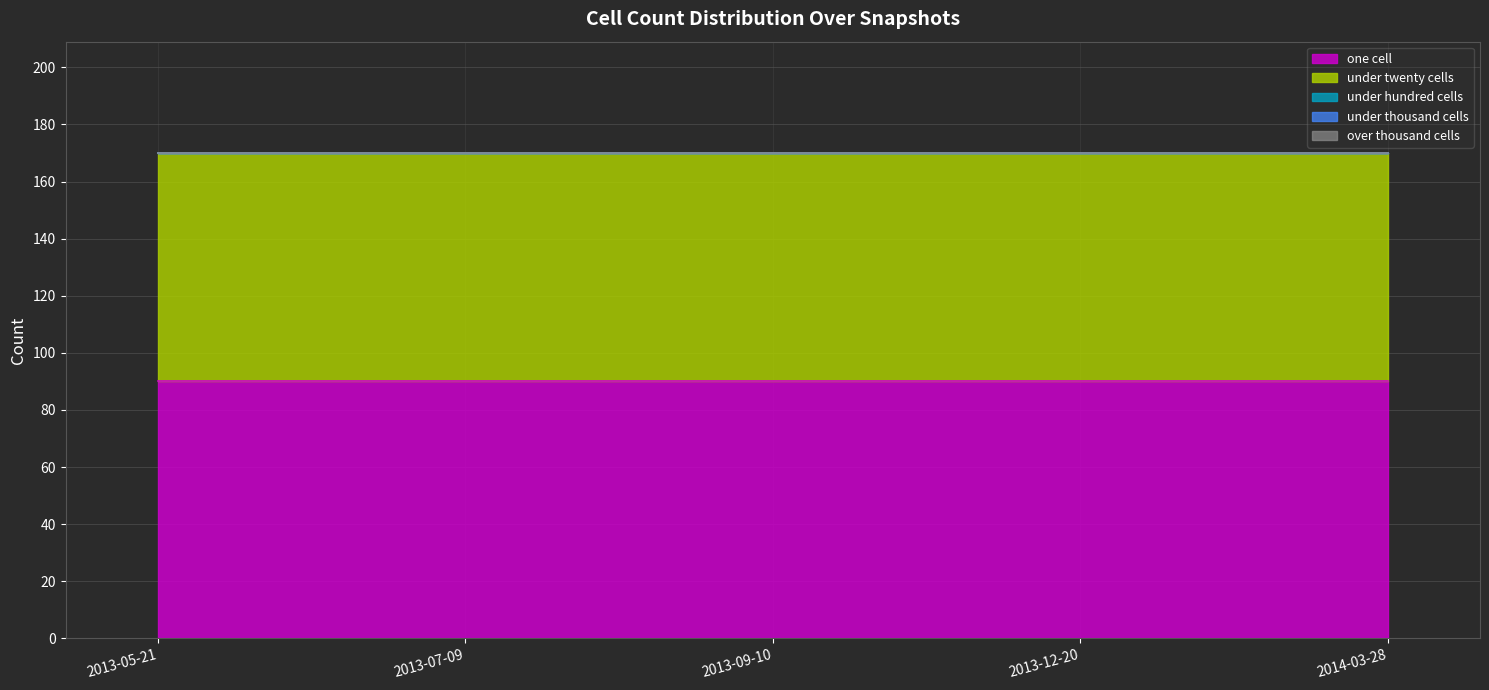

Reading right to left, transcribe all the data shown in this chart.

one_cell: 2014-03-28=90	2013-12-20=90	2013-09-10=90	2013-07-09=90	2013-05-21=90
under_twenty_cells: 2014-03-28=80	2013-12-20=80	2013-09-10=80	2013-07-09=80	2013-05-21=80
under_hundred_cells: 2014-03-28=0	2013-12-20=0	2013-09-10=0	2013-07-09=0	2013-05-21=0
under_thousand_cells: 2014-03-28=0	2013-12-20=0	2013-09-10=0	2013-07-09=0	2013-05-21=0
over_thousand_cells: 2014-03-28=0	2013-12-20=0	2013-09-10=0	2013-07-09=0	2013-05-21=0